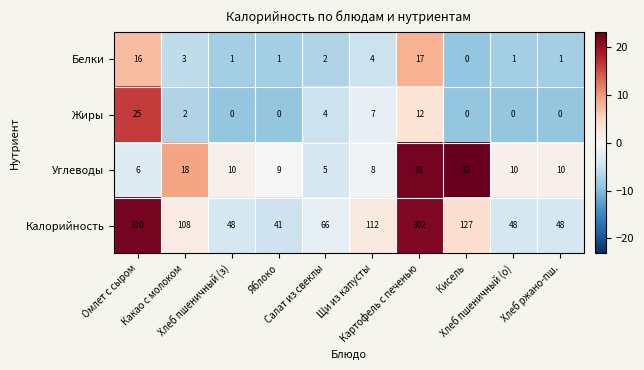

What is the average value of the Калорийность series?

121